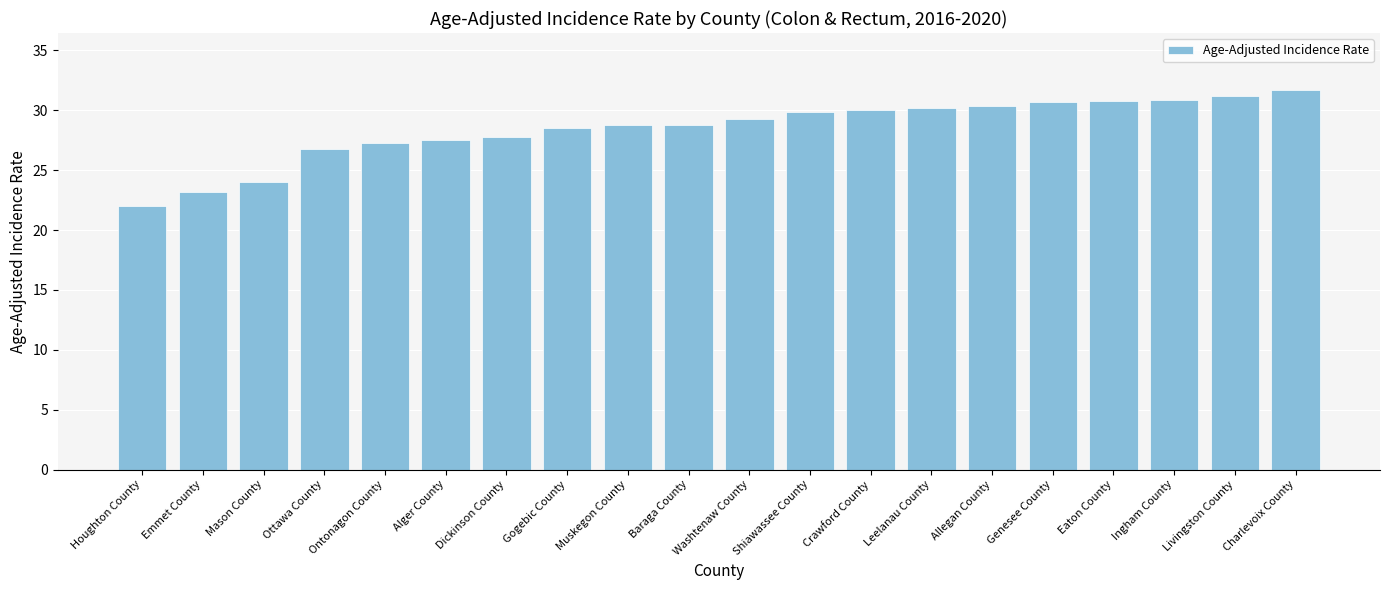

Are the bars horizontal?

No